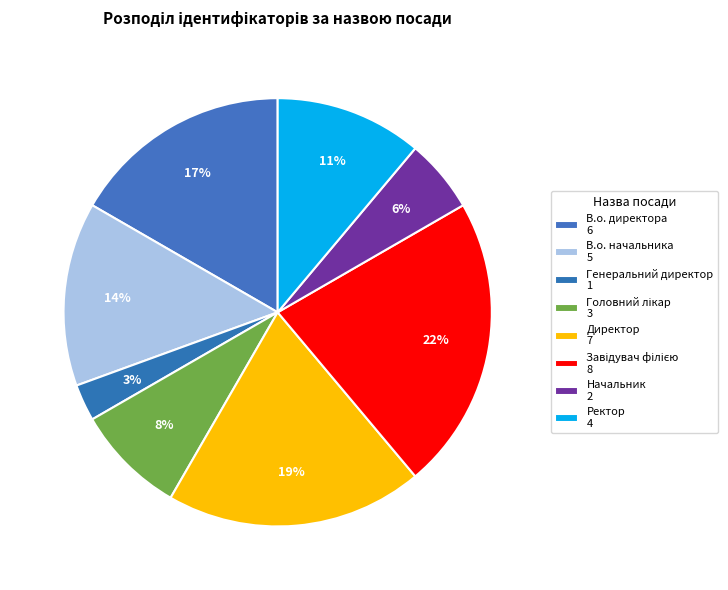

Count the number of slices in the pie.

8